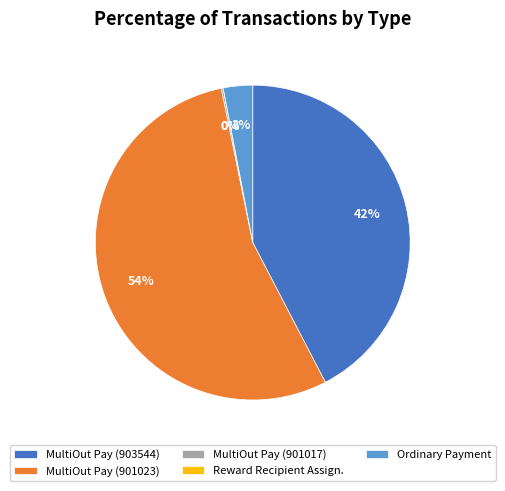

Combined, do MultiOut Pay (903544) and Ordinary Payment account for over 50%?

No